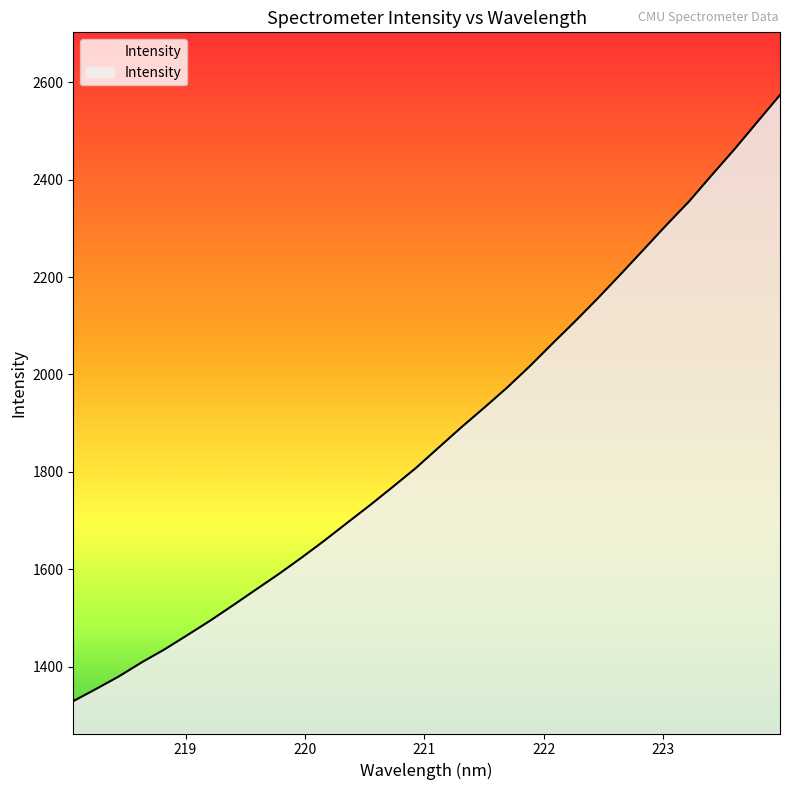

Reading right to left, what are all the values shown in this chart?

2574.1	2518.5	2462.6	2409.3	2355.2	2306.4	2255.9	2205.8	2156.5	2109.0	2063.1	2016.3	1972.2	1931.2	1891.0	1849.2	1807.2	1769.0	1731.4	1695.2	1658.6	1623.7	1590.0	1558.1	1526.0	1494.4	1464.7	1435.4	1408.8	1379.9	1354.1	1329.1